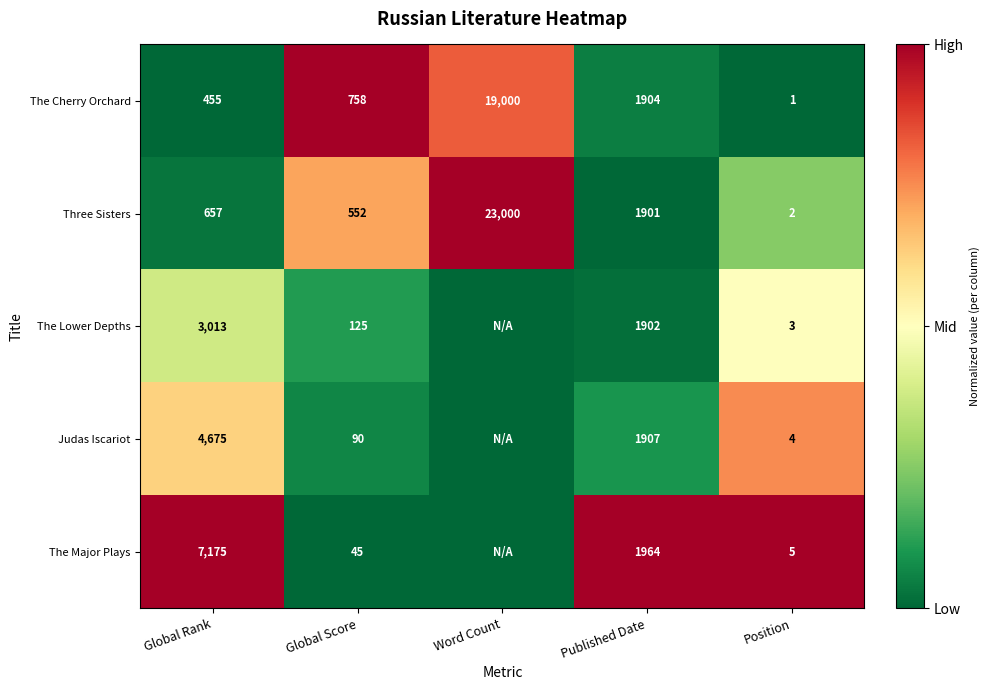

What is the spread (max minus min) of values at Global Rank?

6720